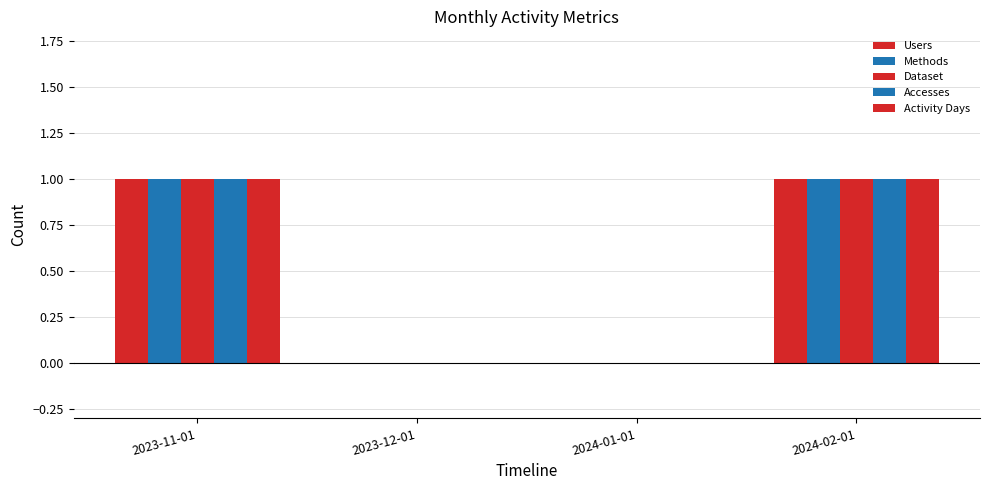

How many categories are shown in the chart?

4